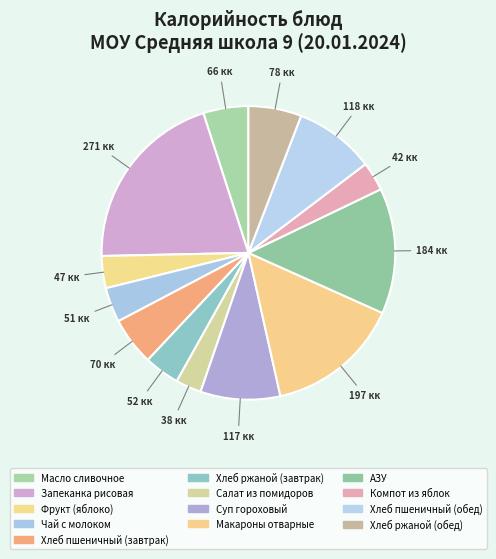

To the nearest percent, what is the combined percentage of Суп гороховый and Фрукт (яблоко)?

12%